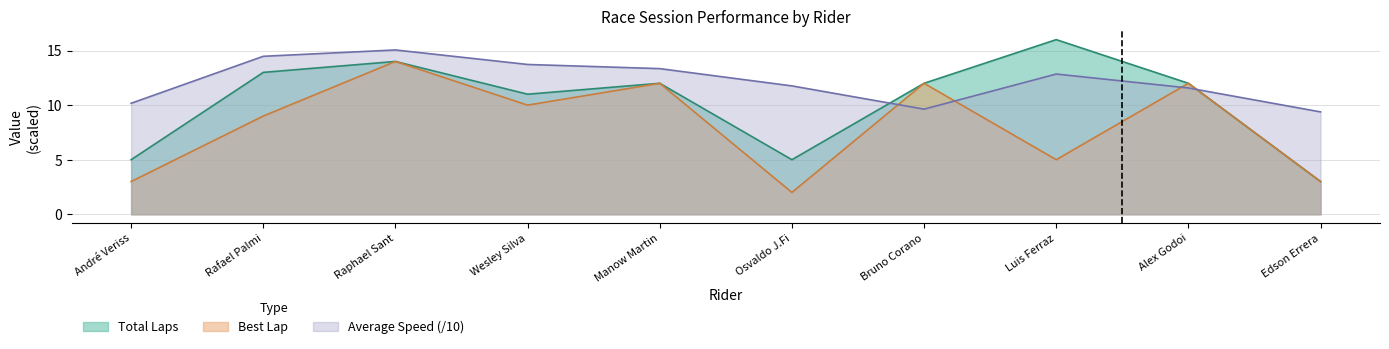

Reading left to right, list all the values displayed in this chart.

Total Laps: André Veriss=5.0	Rafael Palmi=13.0	Raphael Sant=14.0	Wesley Silva=11.0	Manow Martin=12.0	Osvaldo J.Fi=5.0	Bruno Corano=12.0	Luis Ferraz=16.0	Alex Godoi=12.0	Edson Errera=3.0
Best Lap: André Veriss=3.0	Rafael Palmi=9.0	Raphael Sant=14.0	Wesley Silva=10.0	Manow Martin=12.0	Osvaldo J.Fi=2.0	Bruno Corano=12.0	Luis Ferraz=5.0	Alex Godoi=12.0	Edson Errera=3.0
Average Speed (/10): André Veriss=10.2	Rafael Palmi=14.5	Raphael Sant=15.1	Wesley Silva=13.7	Manow Martin=13.3	Osvaldo J.Fi=11.8	Bruno Corano=9.6	Luis Ferraz=12.8	Alex Godoi=11.6	Edson Errera=9.4